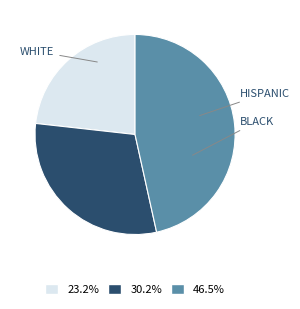

Does any single category account for the majority?

No